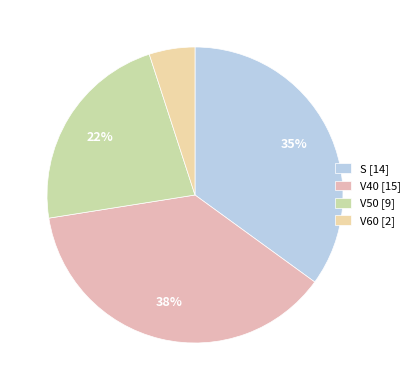

How many segments does this pie chart have?

4